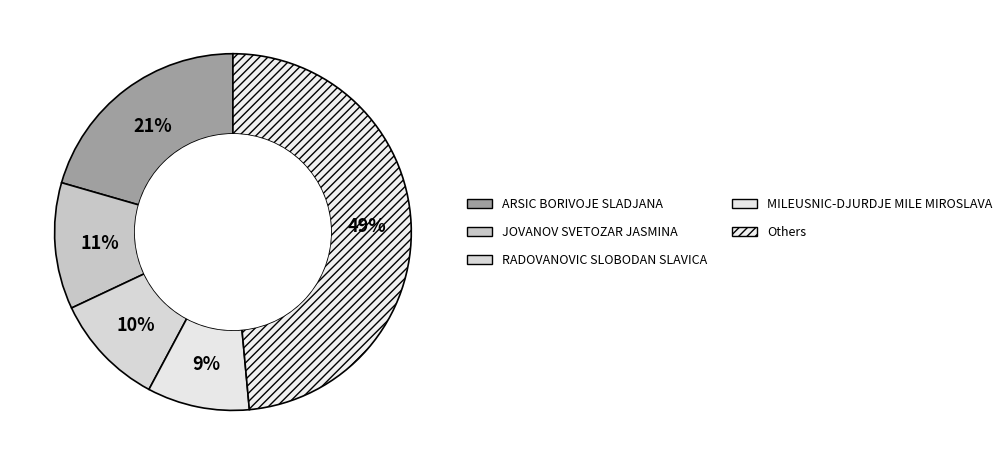

To the nearest percent, what is the average slice percentage?

20%